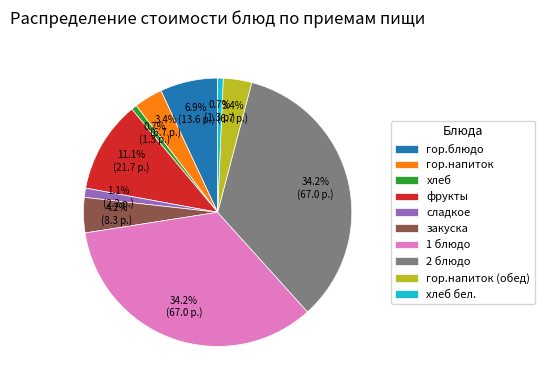

To the nearest percent, what portion does гор.напиток (обед) represent?

3%